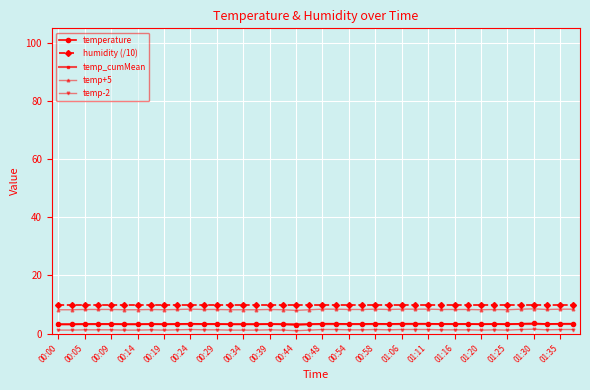

Does the chart display data point markers on the line(s)?

Yes